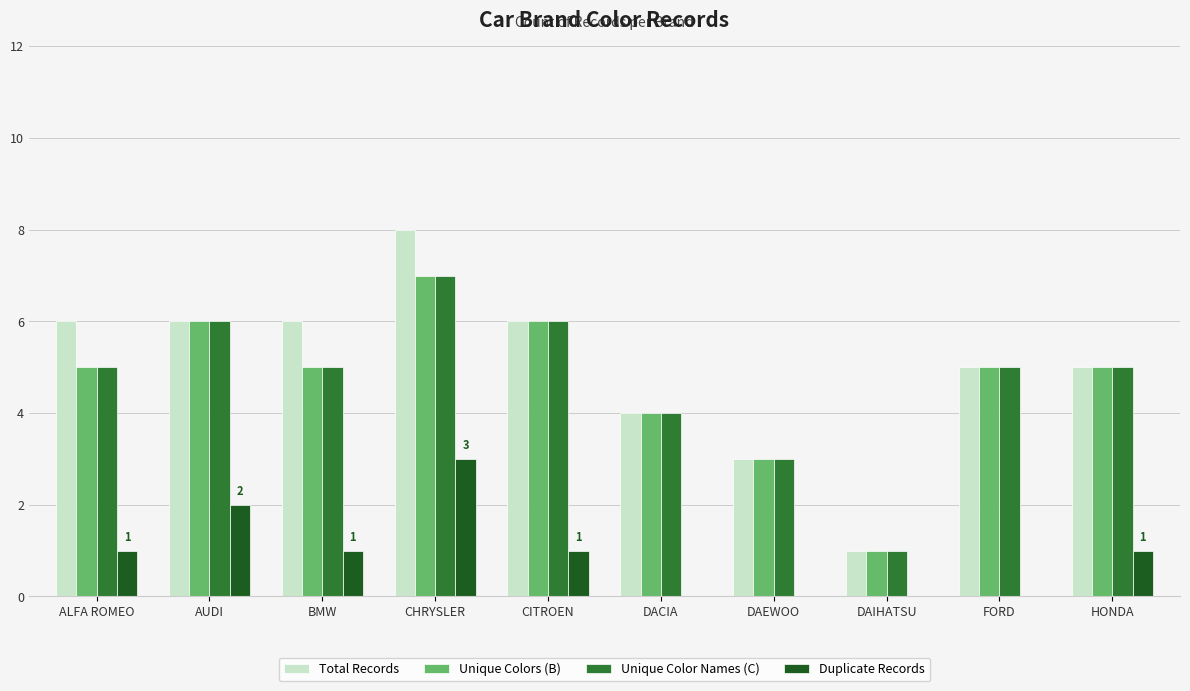

How many series are shown in this chart?

4